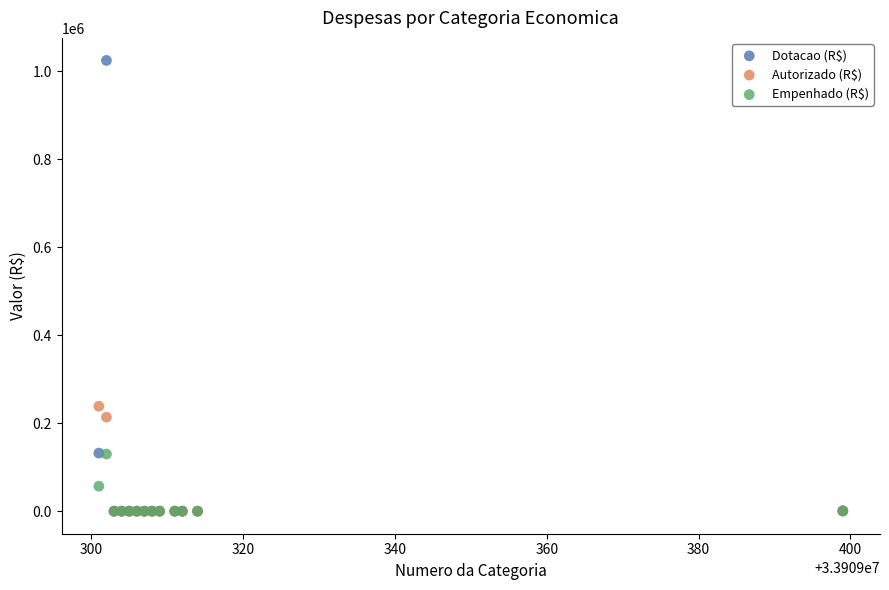

Across all series, what Y value is closest to 512173?

238500.0